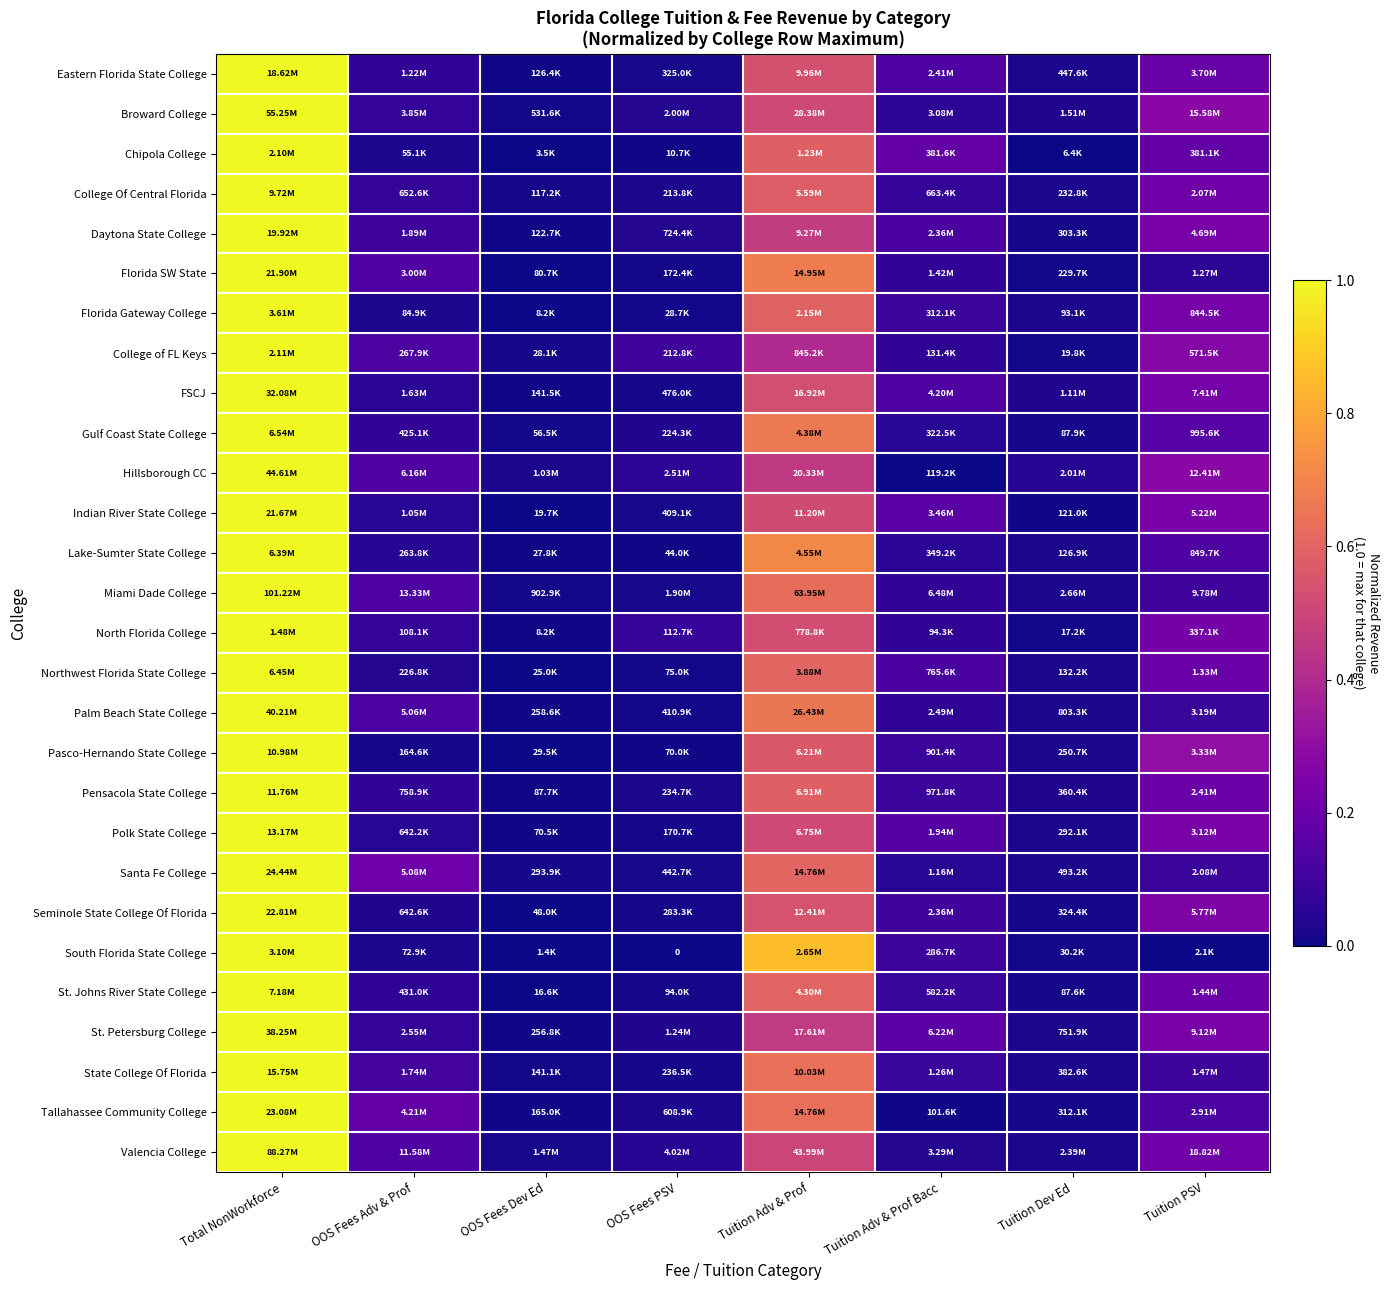

The value of College Of Central Florida at Tuition Dev Ed is 0.0. True or false?

False